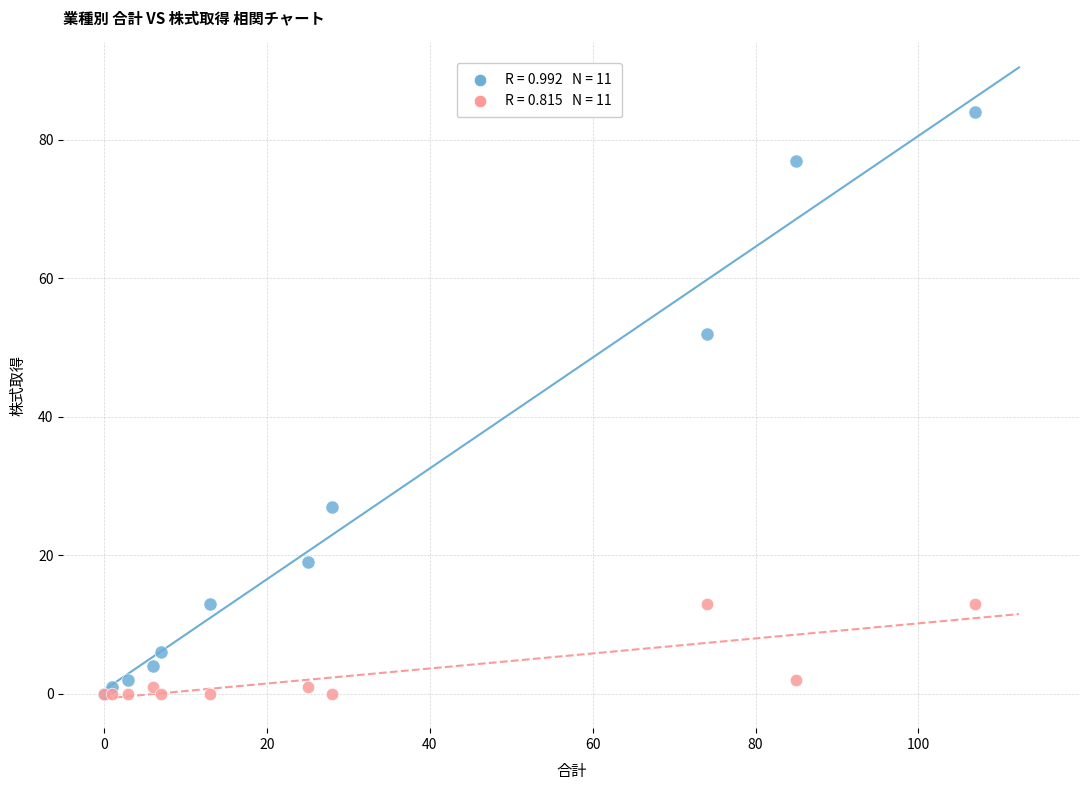

Across all series, what Y value is closest to 42?

52